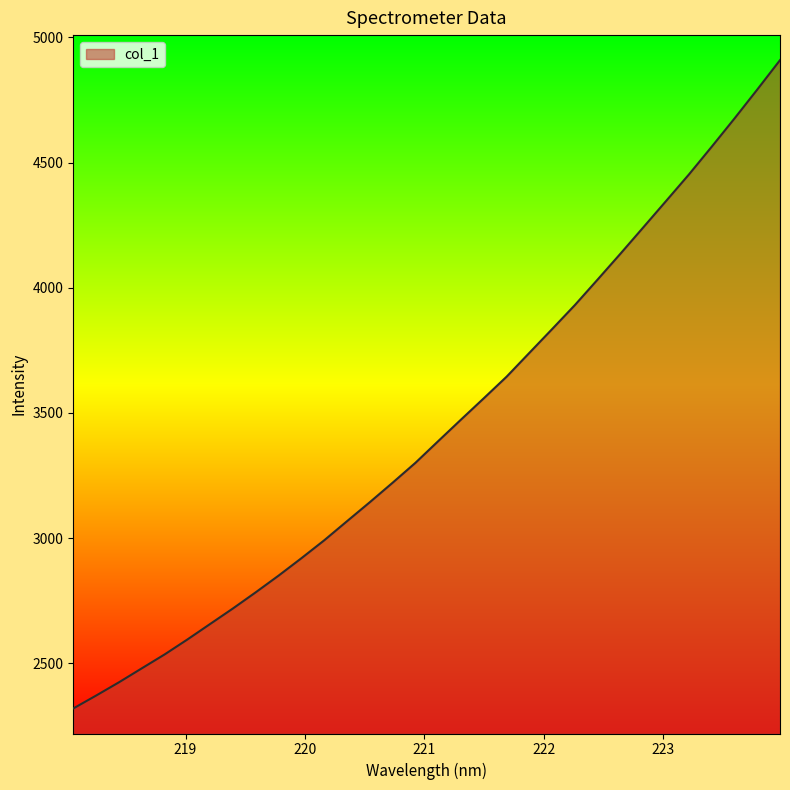

What is the smallest value displayed?

2319.1